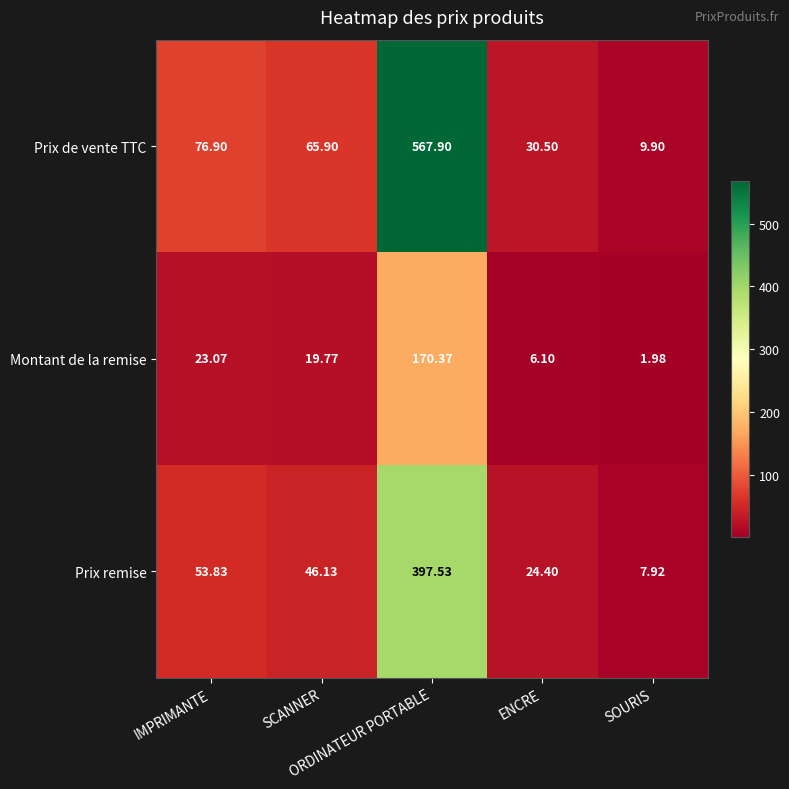

List the series in order of their peak value, lowest first.

Montant de la remise, Prix remise, Prix de vente TTC